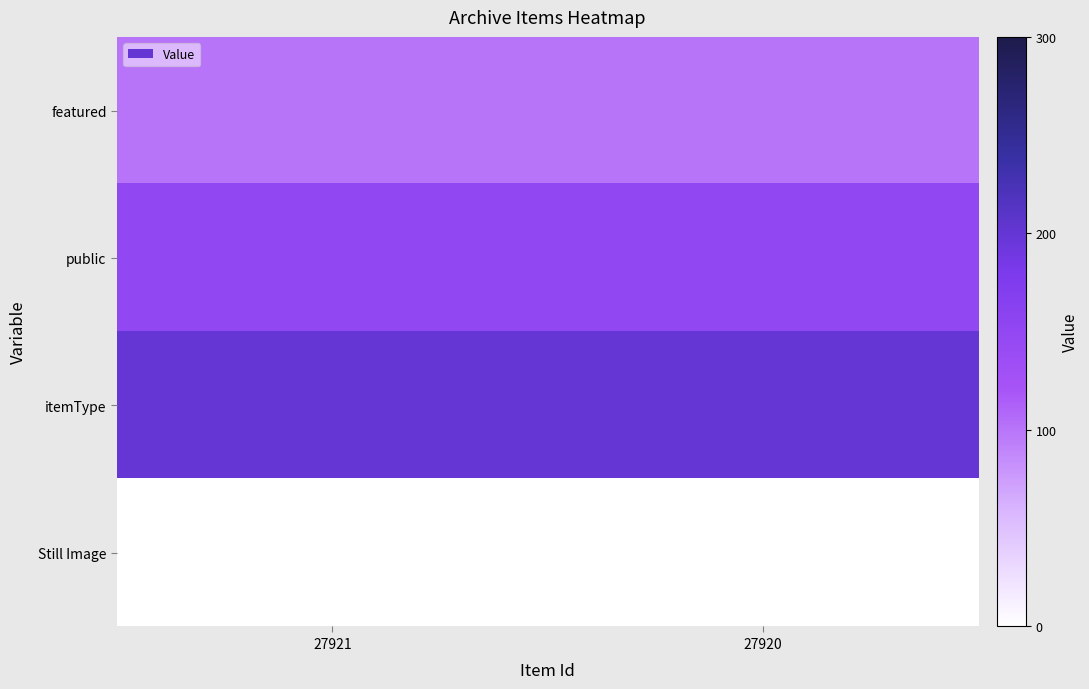

Reading left to right, what are all the values shown in this chart?

featured: 27921=100	27920=100
public: 27921=150	27920=150
itemType: 27921=200	27920=200
Still Image: 27921=0	27920=0